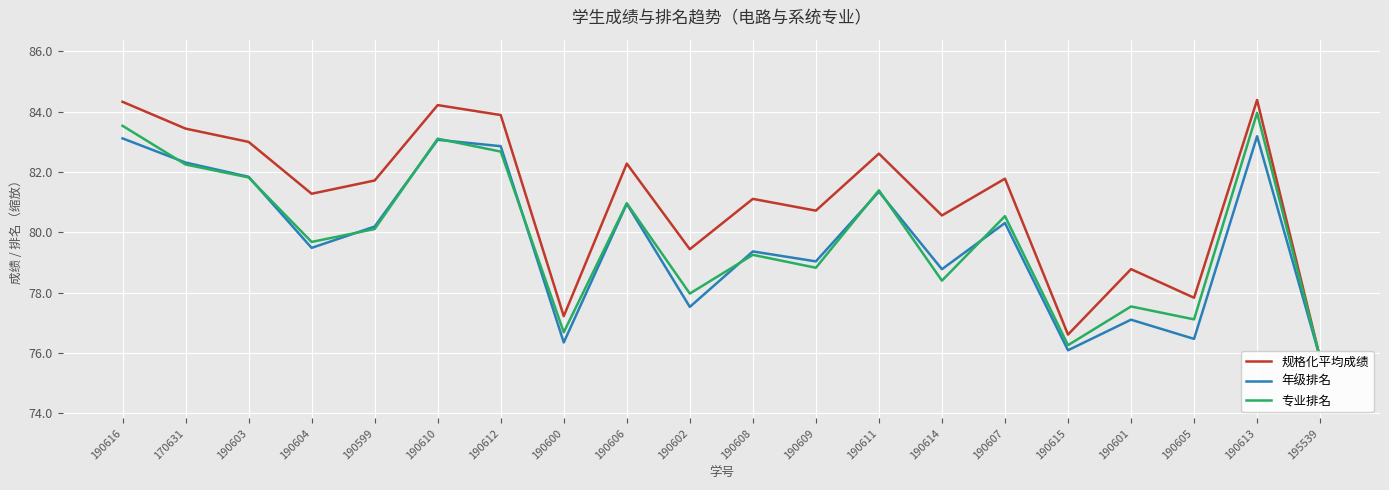

What are all the series names shown in the legend?

规格化平均成绩, 年级排名, 专业排名